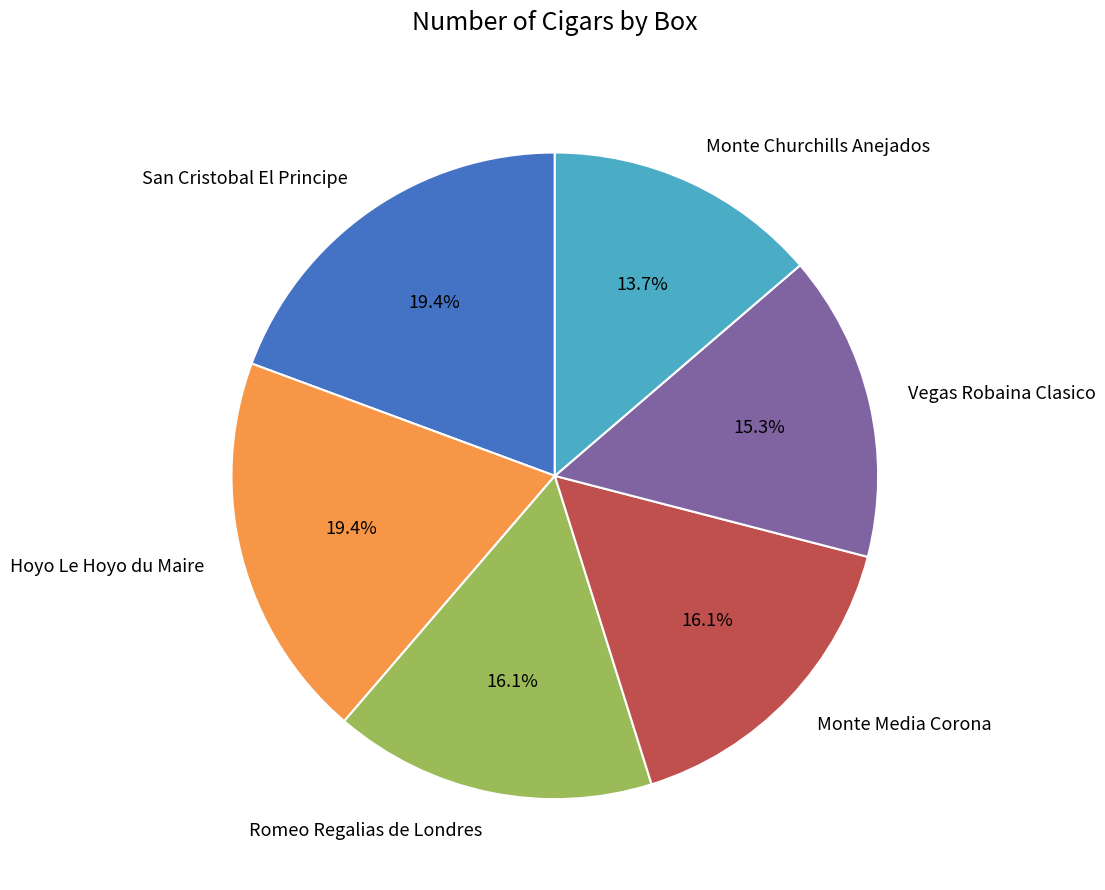

What percentage is NOT represented by Monte Churchills Anejados?

86.3%